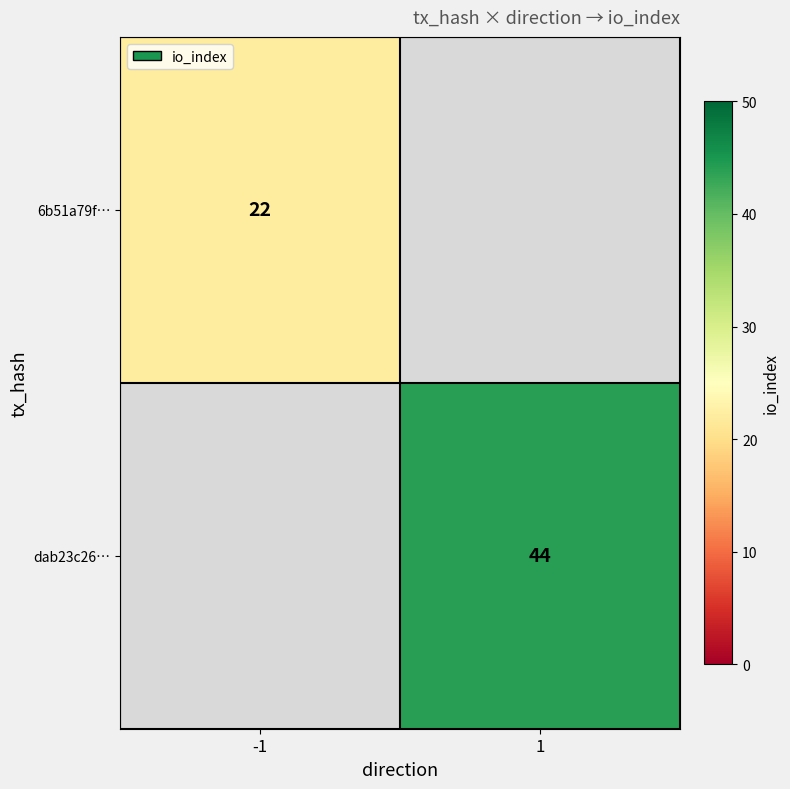

The value of dab23c26… at 1 is 24. True or false?

False